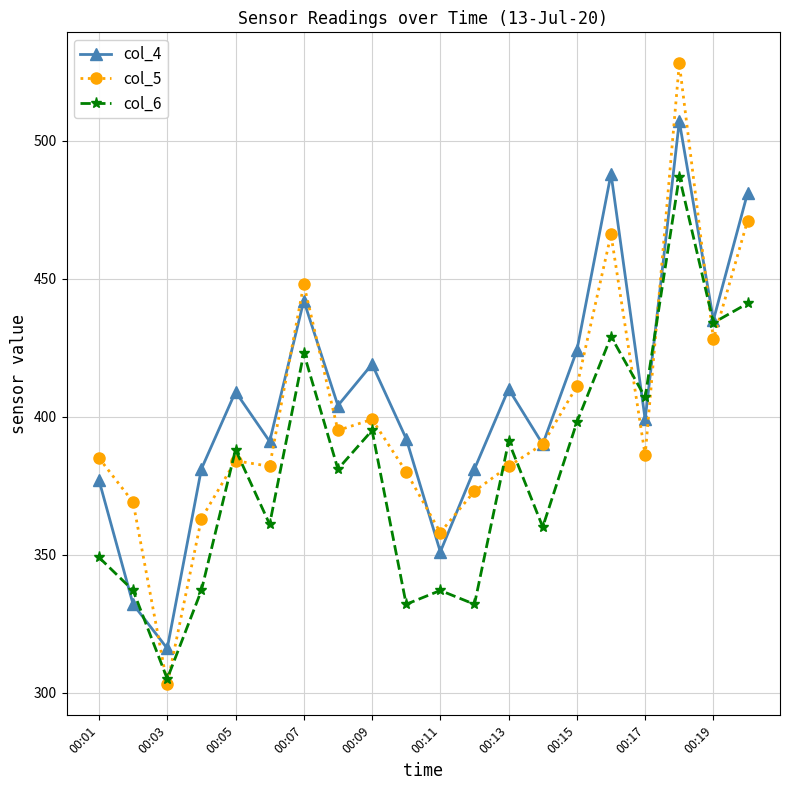

How many lines are shown in the chart?

3